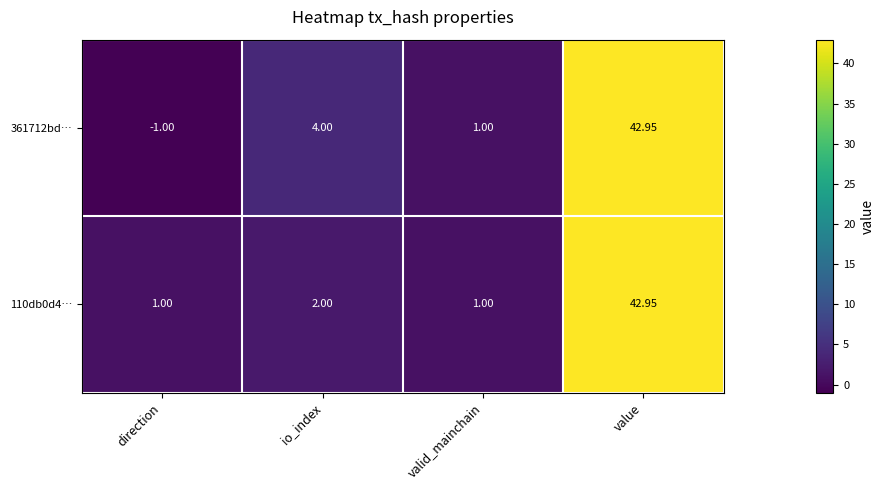

At which category does the chart reach its minimum across all series?

direction